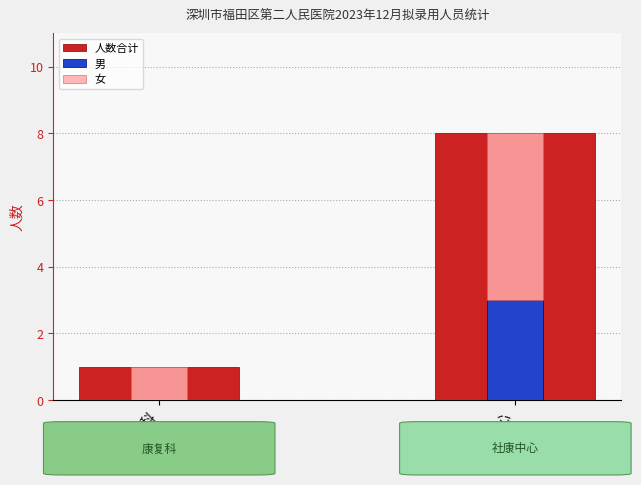

At 康复科, list the series in order from smallest to largest.

男, 人数合计, 女